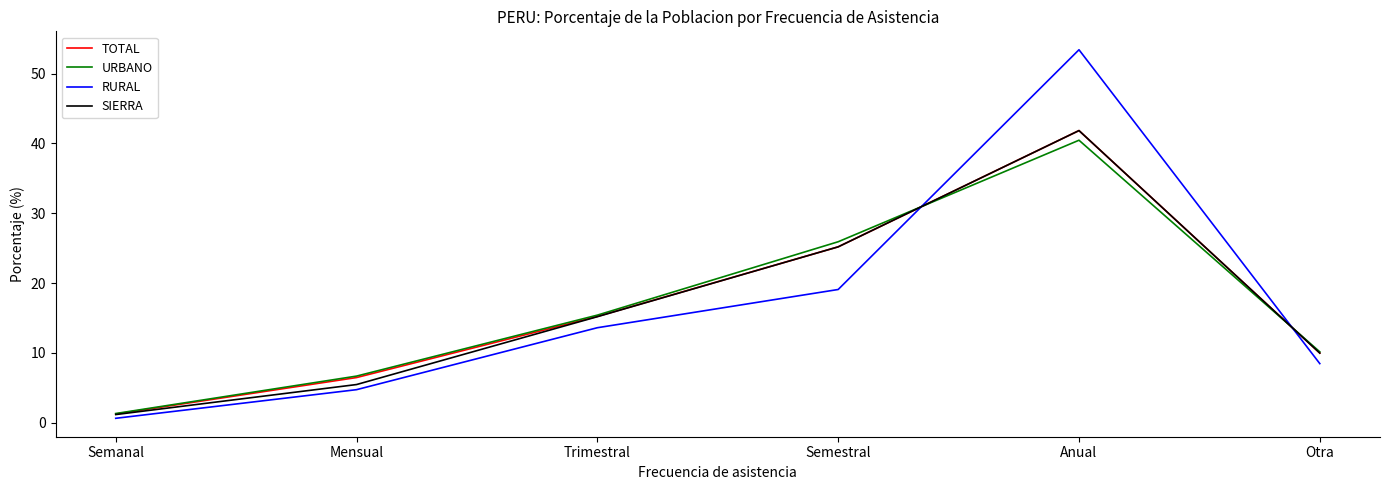

What is the greatest value displayed?

53.4